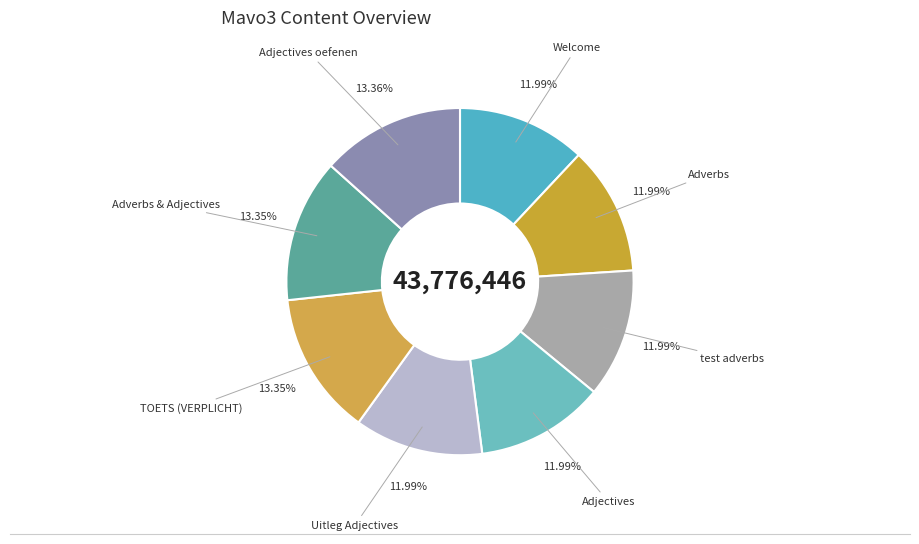

What is the total percentage of Welcome and Adverbs?

24.0%